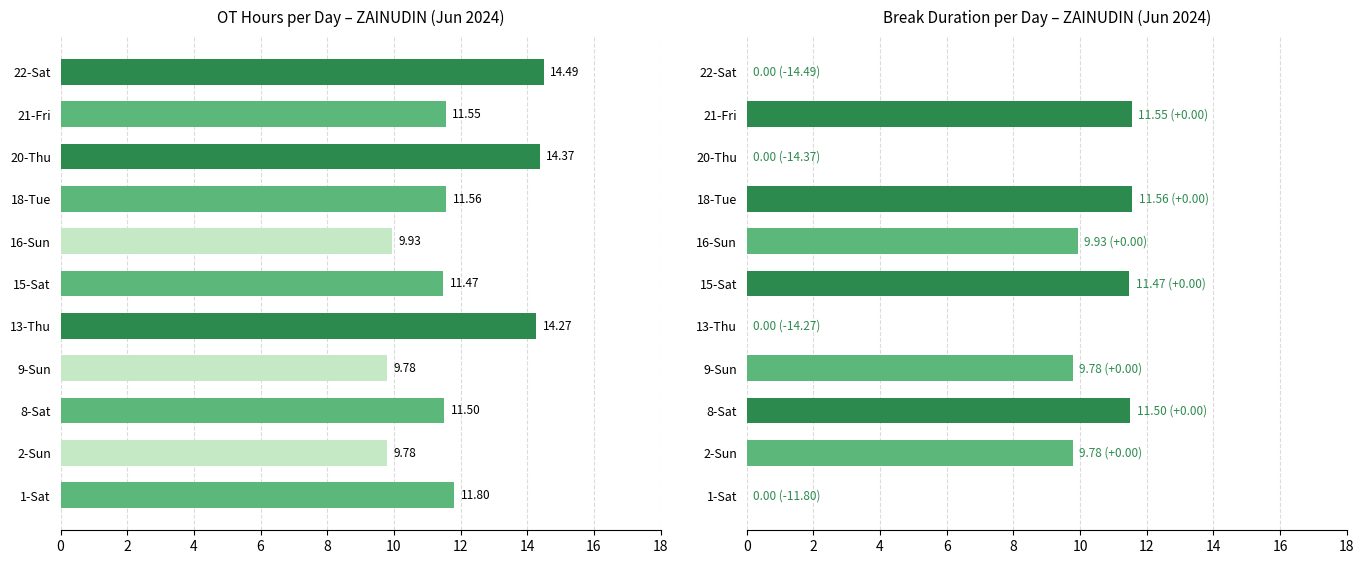

At 21-Fri, list the series in order from largest to smallest.

OT Hours, Break Duration